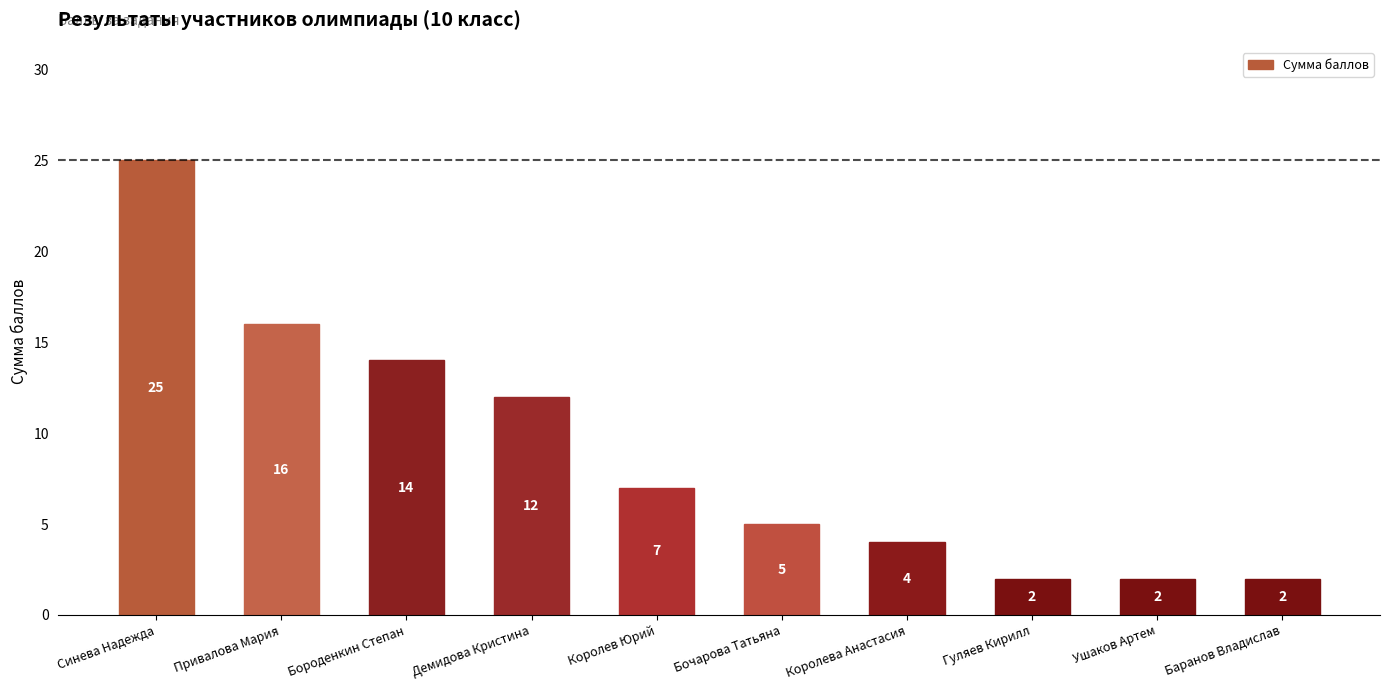

What value does the data have at Королева Анастасия, to the nearest 5?

5